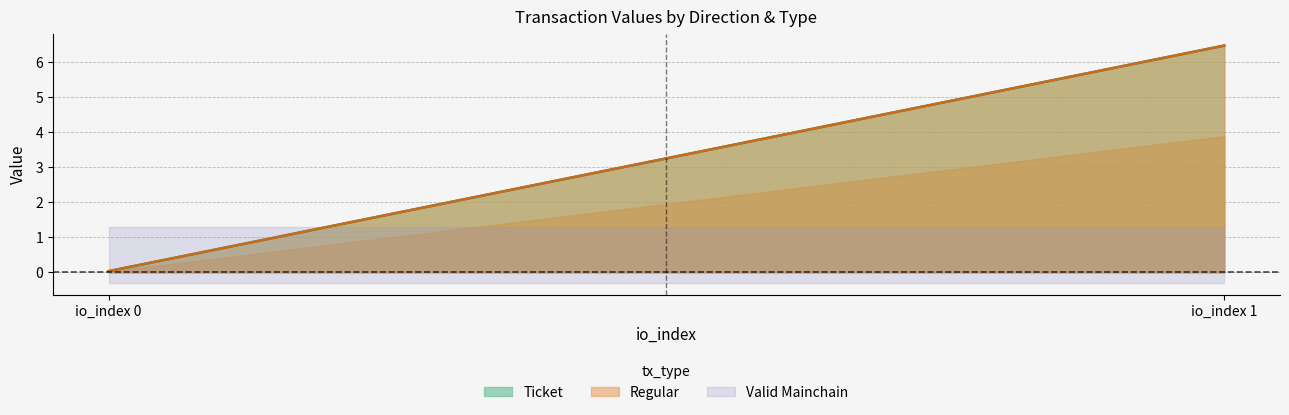

What is the difference between the value values at -1 and 1?

6.4